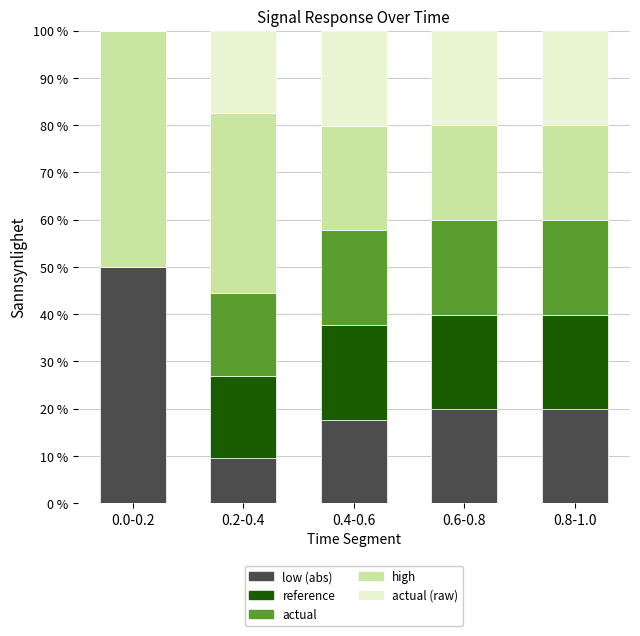

What is the total value across all series at 0.6-0.8?

100.0